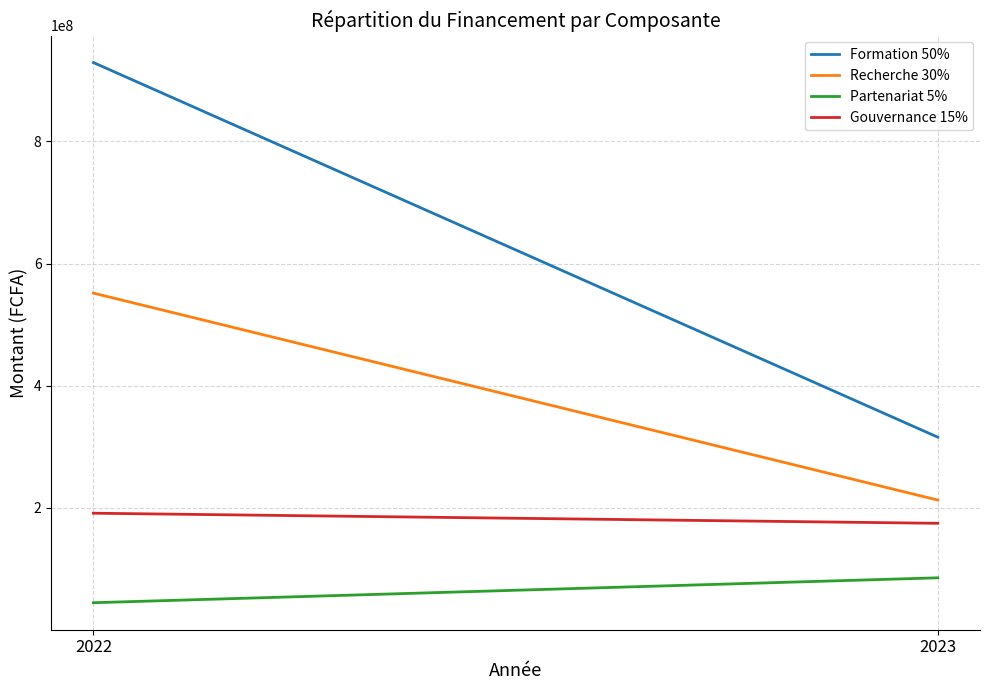

Which category has the highest value in the Recherche 30% series?

2022